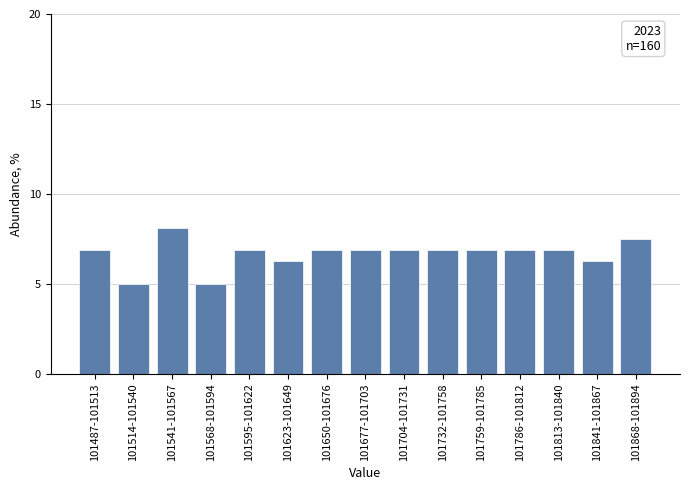

At which label does the data first exceed 6?

101487-101513